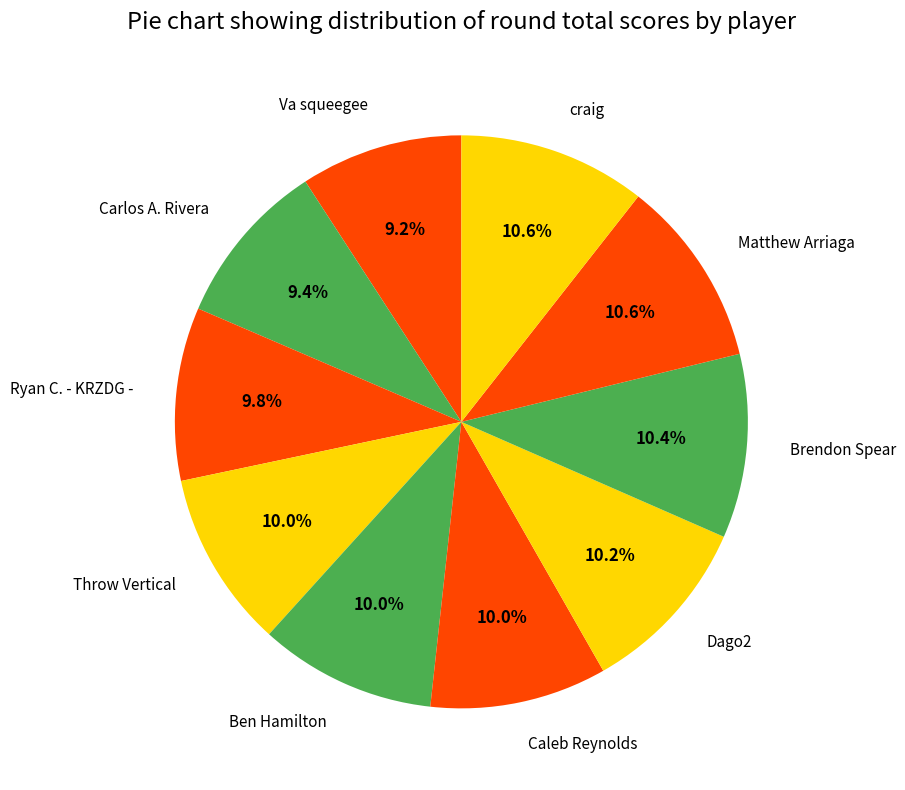

Which has a higher value, Carlos A. Rivera or Ben Hamilton?

Ben Hamilton